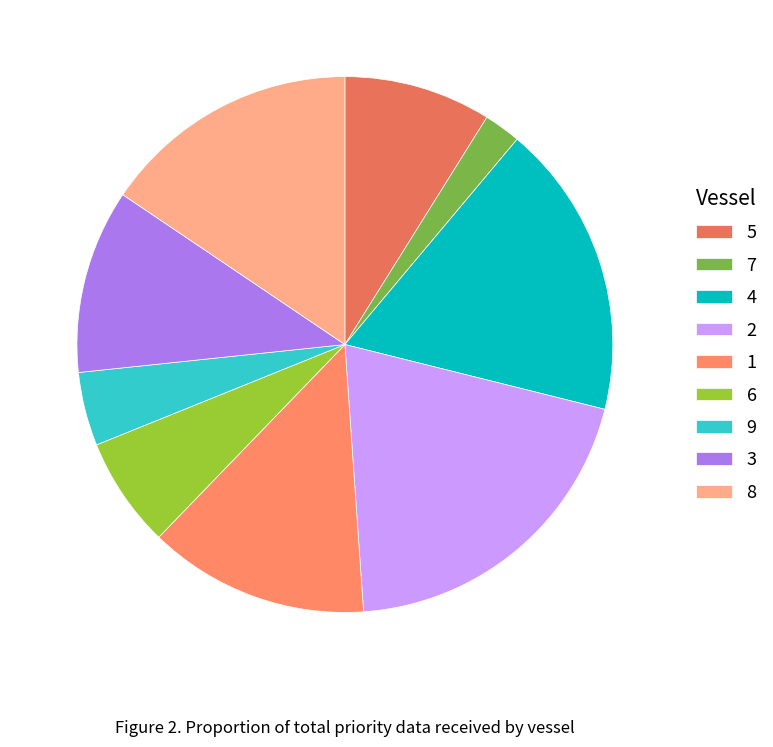

Which slice is the largest?

2